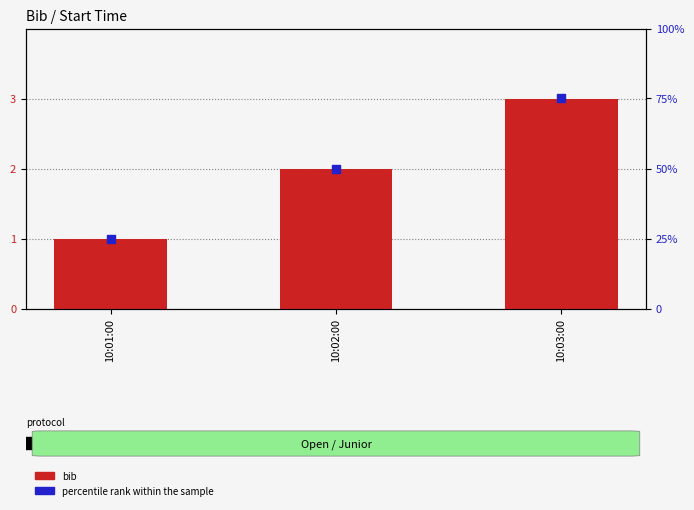

What is the total value across all series at 10:03:00?

78